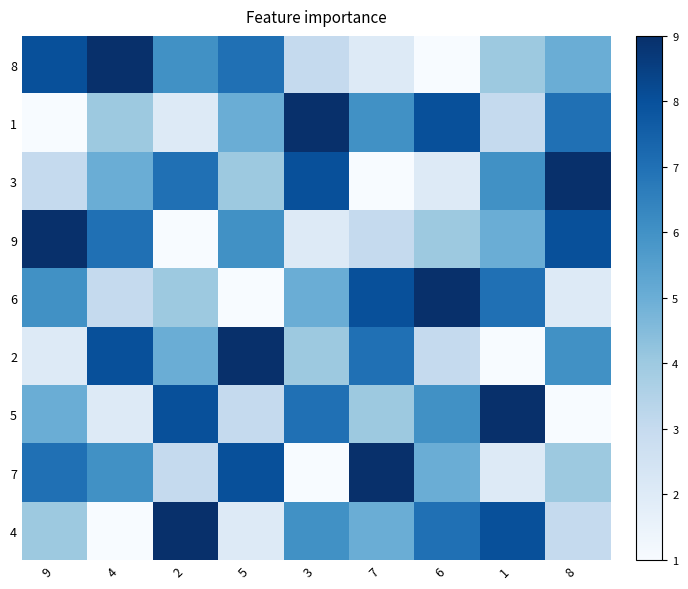

Between 6 and 5, which is larger?

5